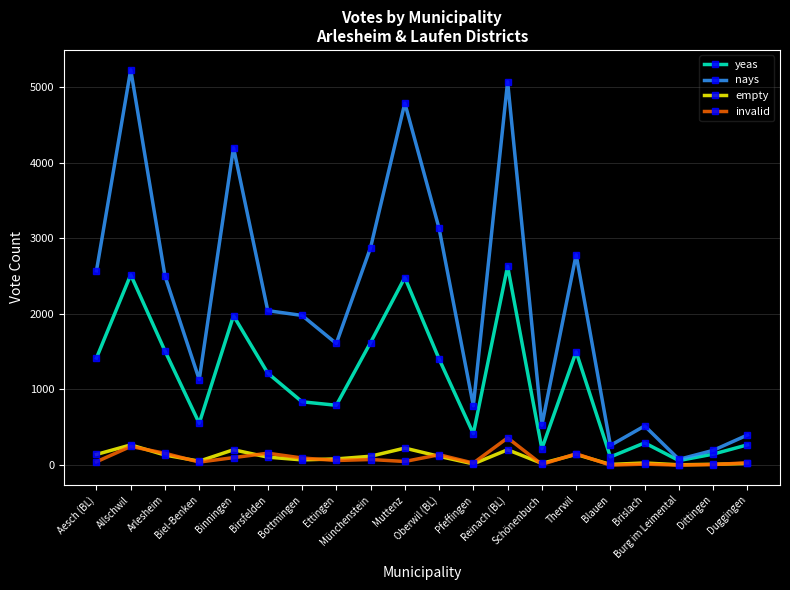

What is the difference between the highest and lowest values at Duggingen?

376